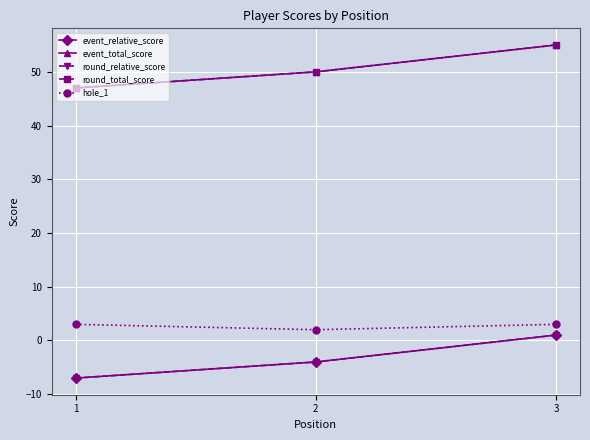

Is this an area chart (filled region under the line)?

No